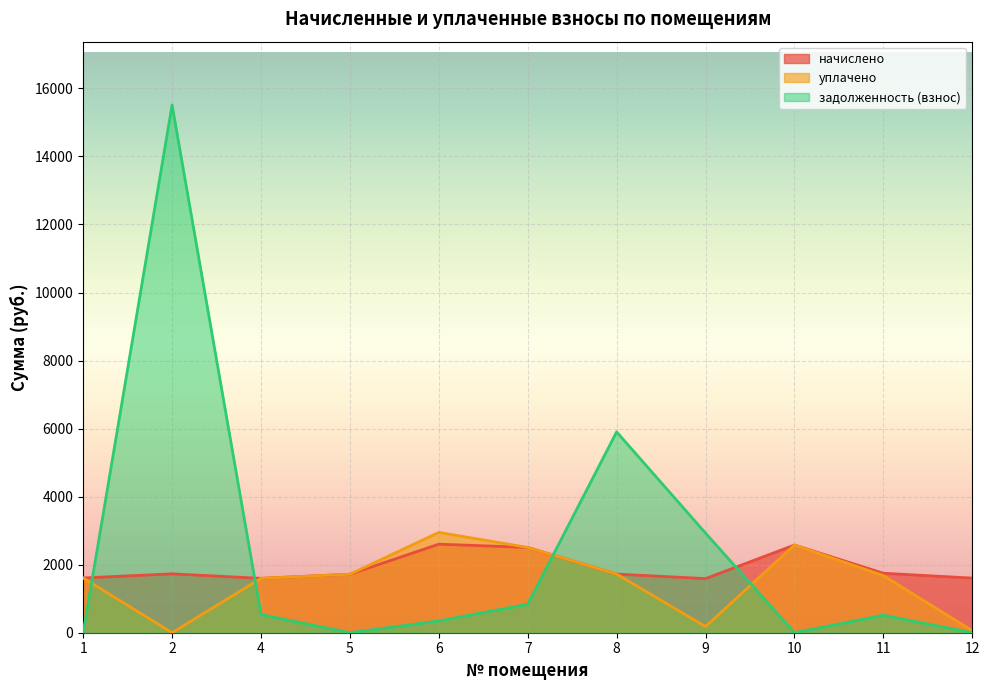

Rank the categories by уплачено value from highest to lowest.

6, 10, 7, 8, 5, 11, 1, 4, 9, 12, 2